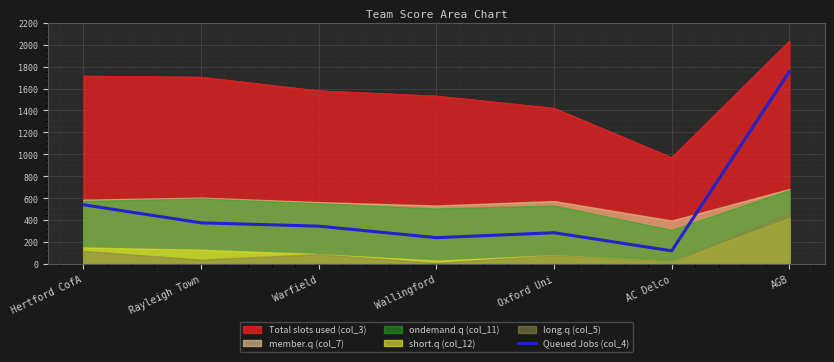

What position from the right is Wallingford?

4